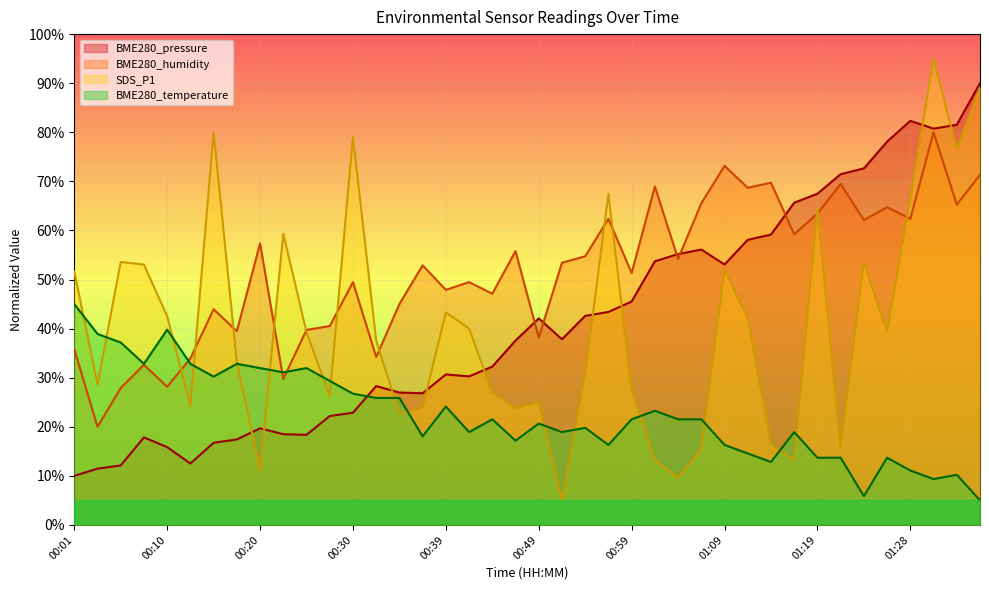

What is the difference between the highest and lowest values at 00:52?

48.4